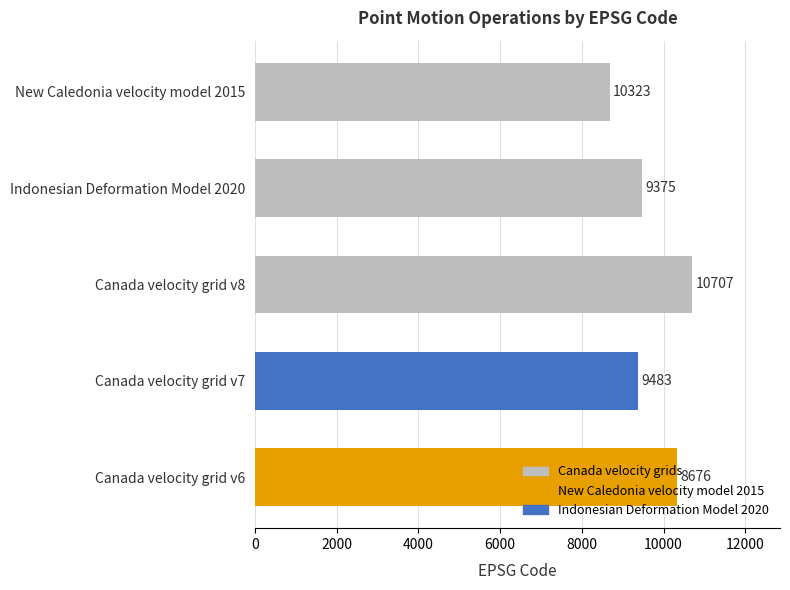

Between Canada velocity grid v8 and Canada velocity grid v6, which is larger?

Canada velocity grid v8